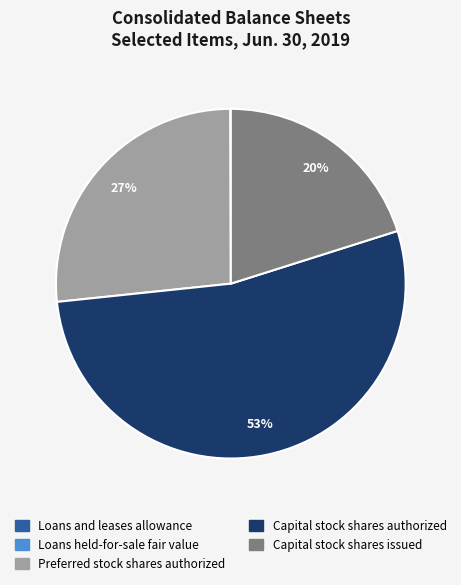

Is there a majority slice in this chart?

Yes